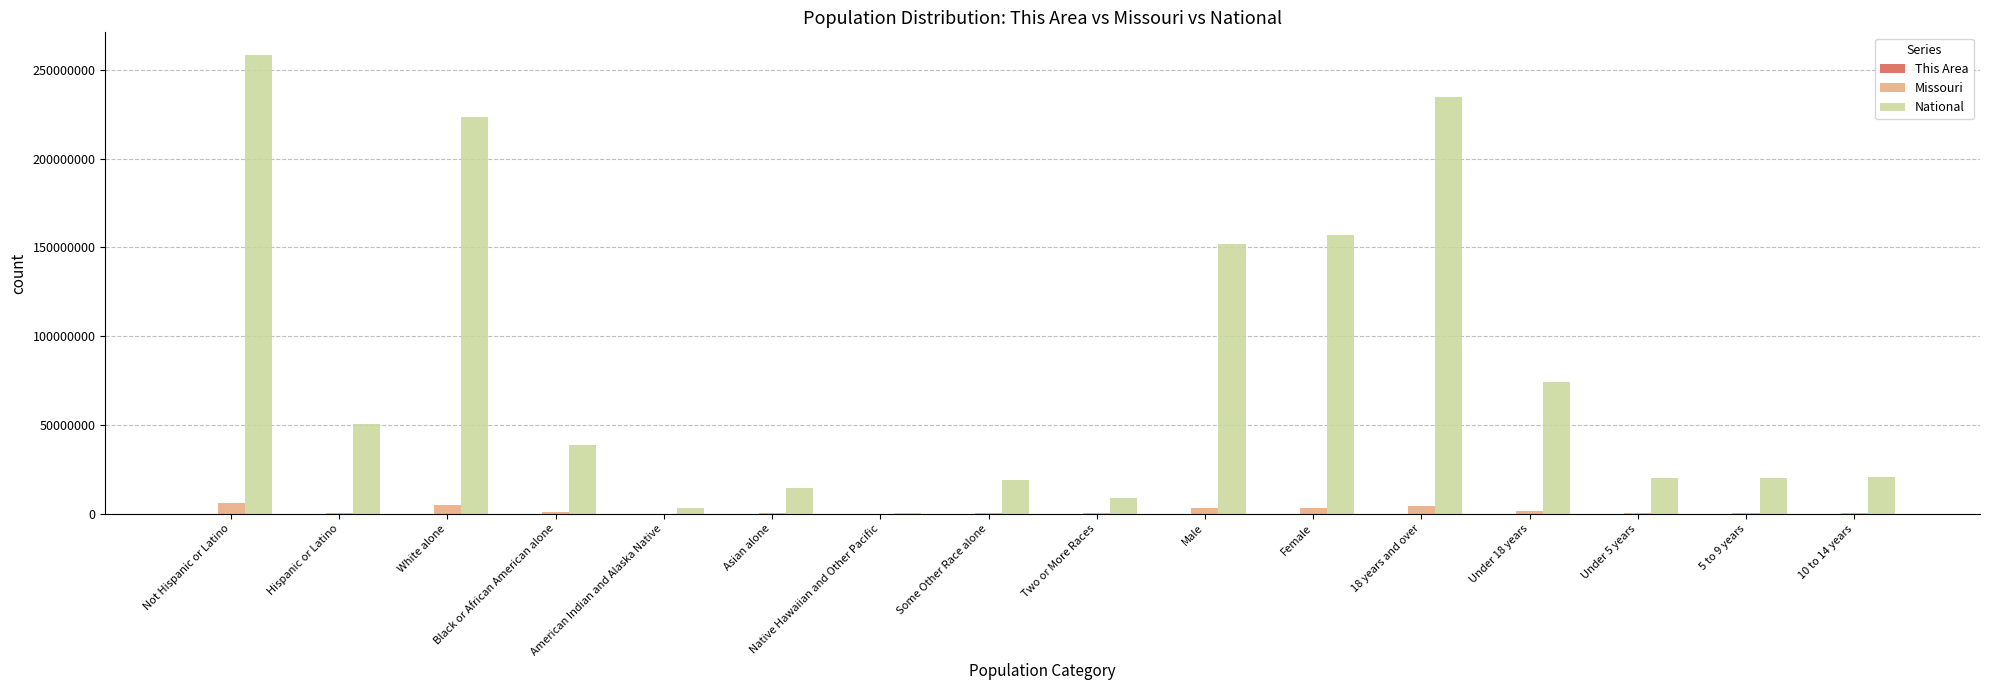

The National series shows 135739294 at 18 years and over. True or false?

False